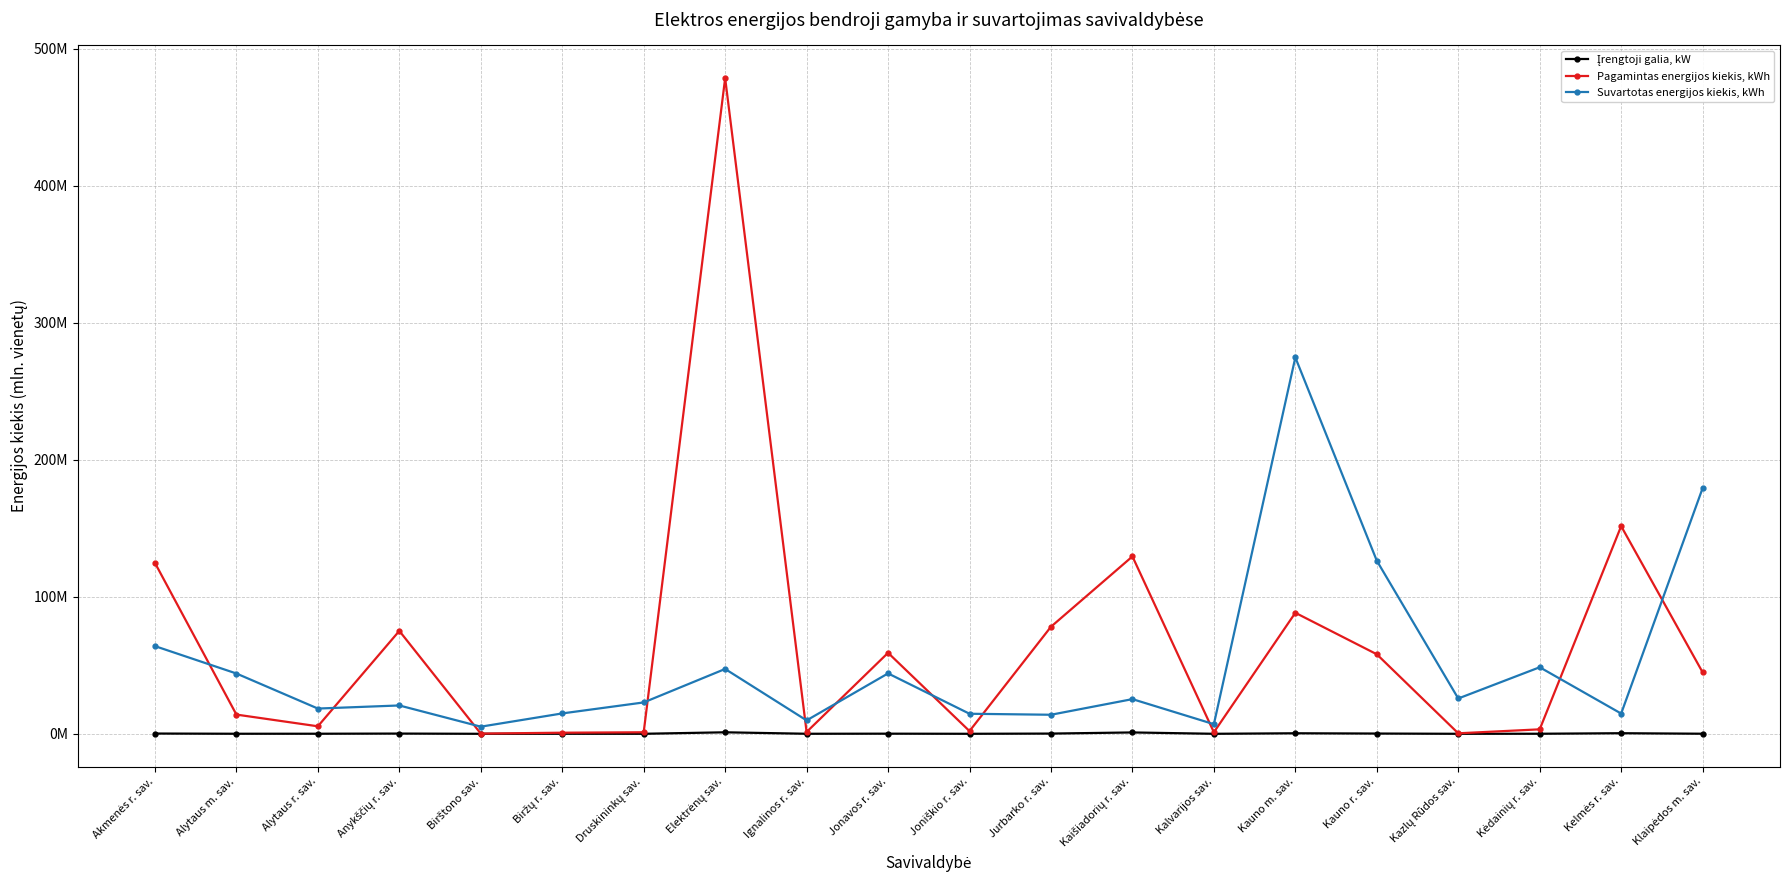

Which series has the largest total across all categories?

Pagamintas energijos kiekis, kWh